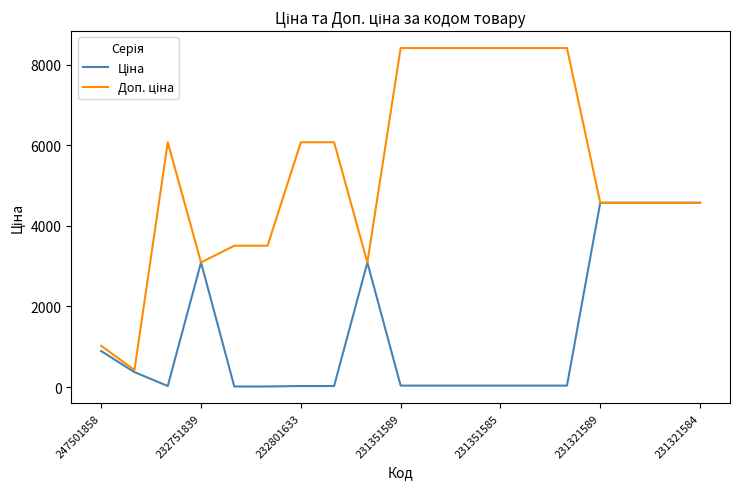

What is the sum of all Доп. ціна values?

101591.7